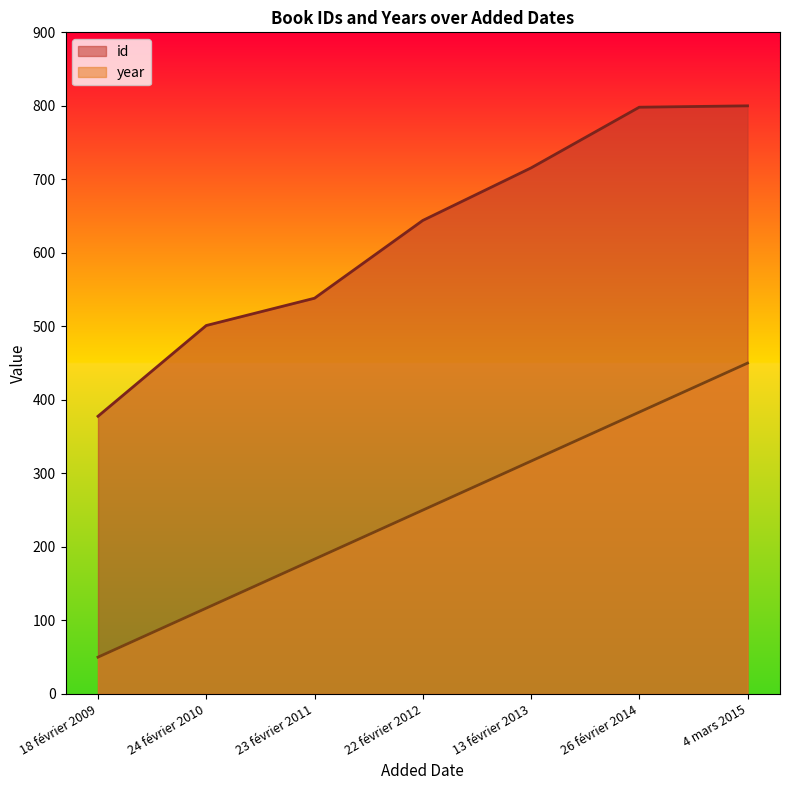

Count the number of data series in this chart.

2